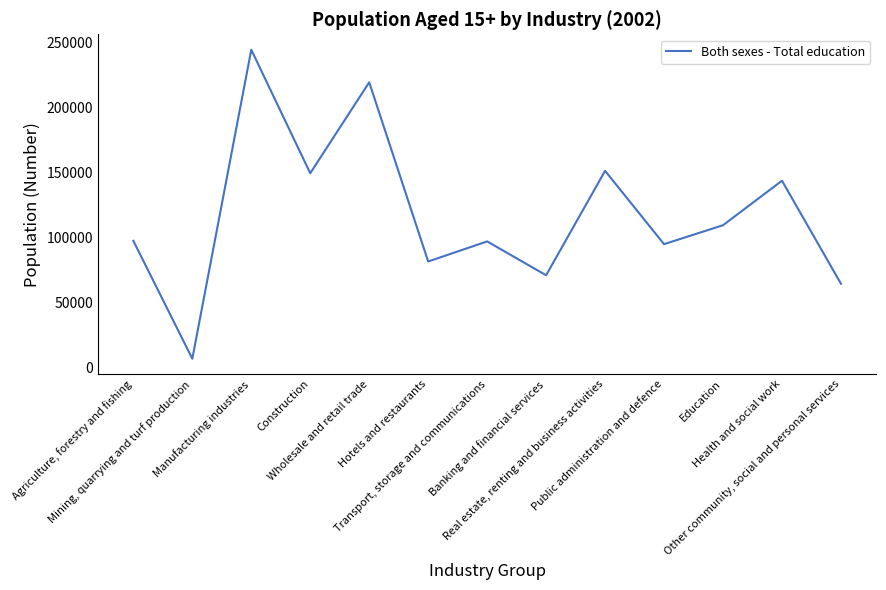

What is the greatest value displayed?

244203